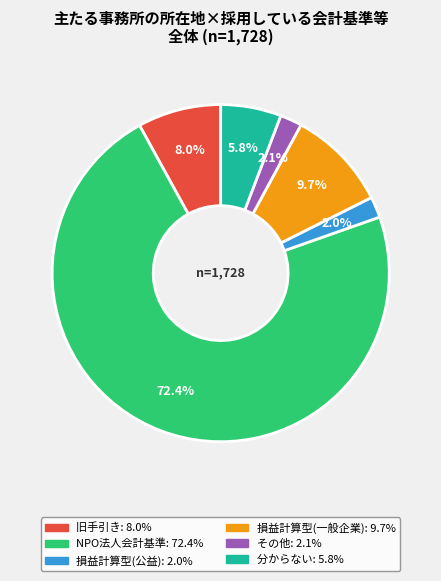

Does any single category account for the majority?

Yes